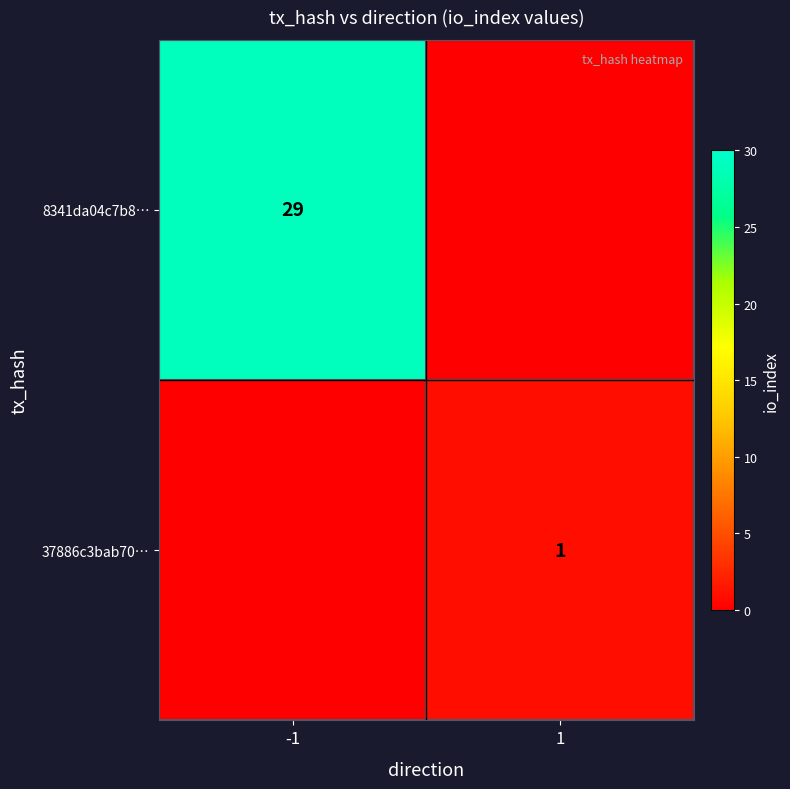

Is the value of 37886c3bab70… at 1 greater than the value of 8341da04c7b8… at -1?

No